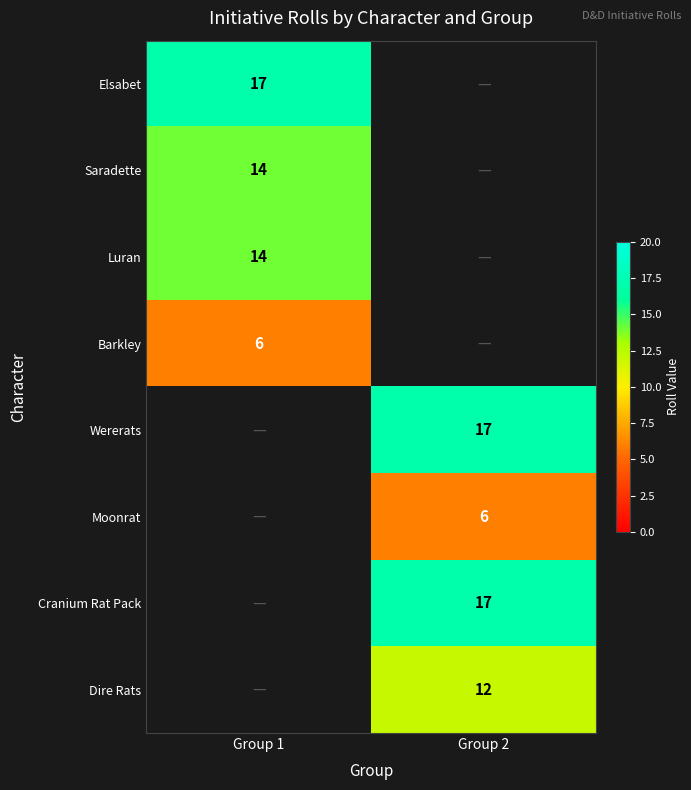

At how many categories does at least one series exceed 15?

2